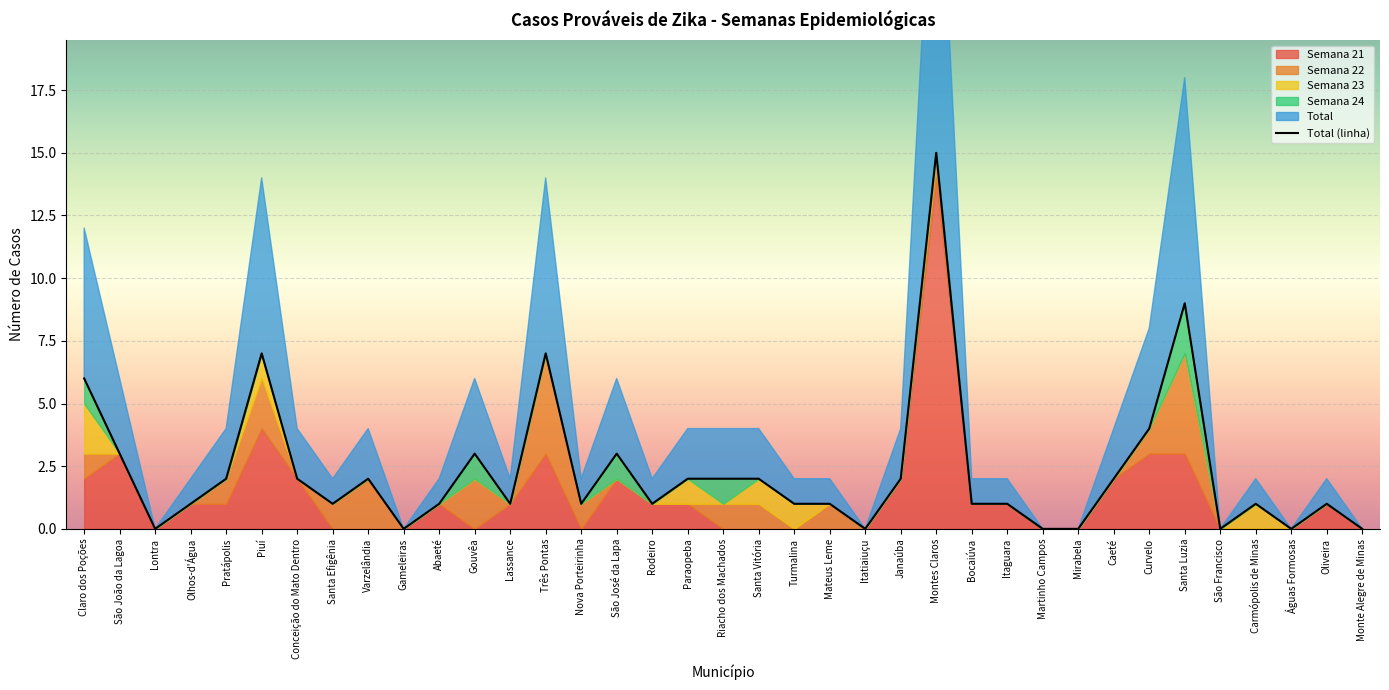

At which category is the sum across all series the highest?

Montes Claros